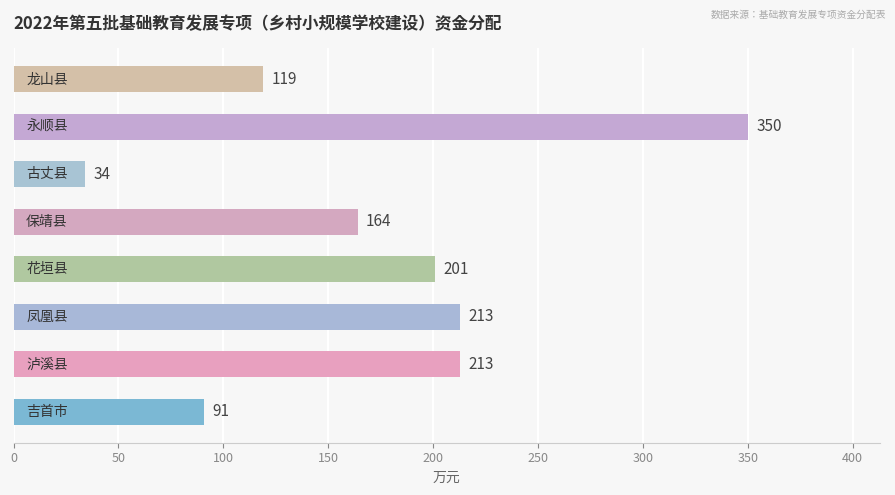

What is the smallest value displayed?

34